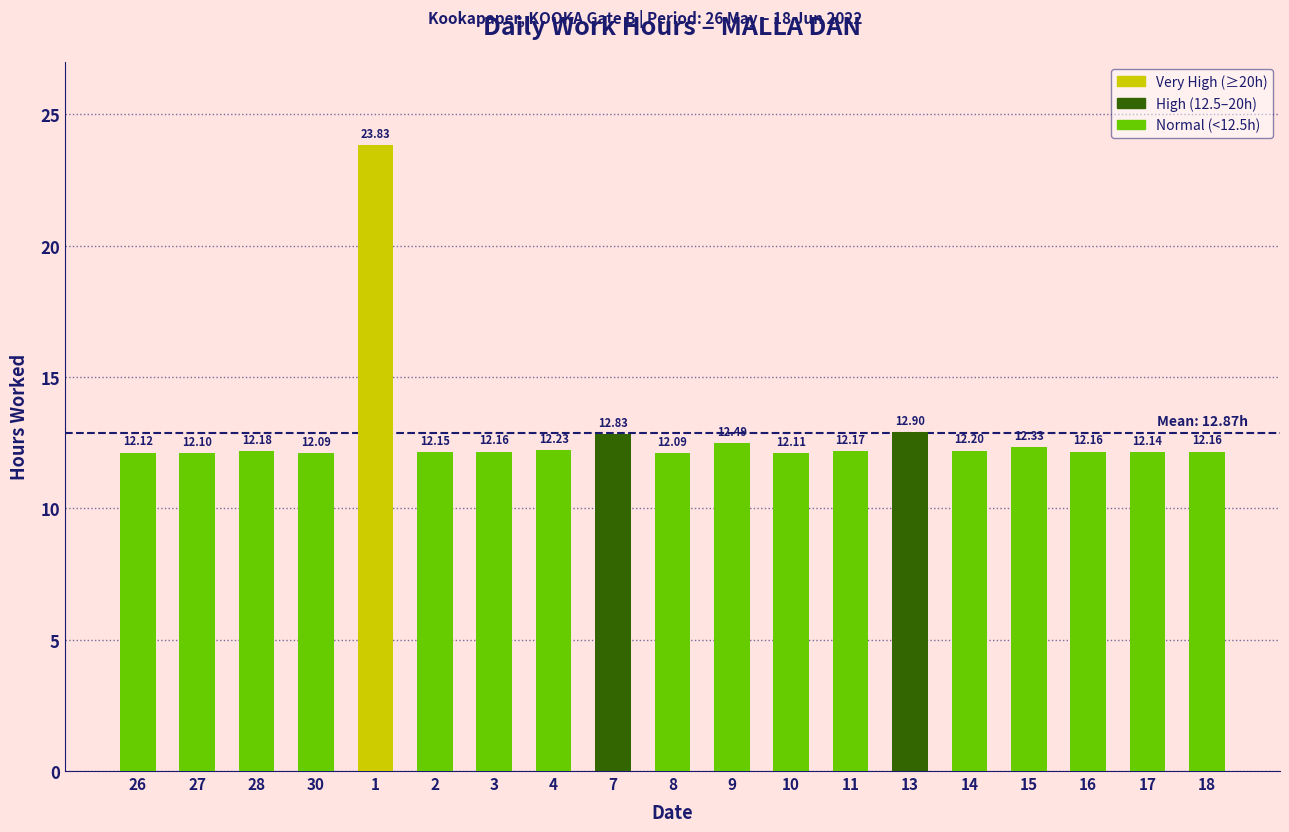

What is the ratio of the value at 17 to the value at 16?

1.0